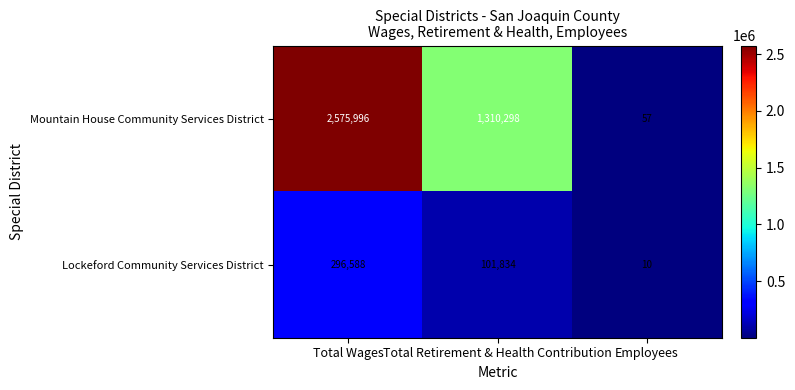

What is the sum of the Mountain House Community Services District values at Employees and Total Retirement & Health Contribution?

1310355